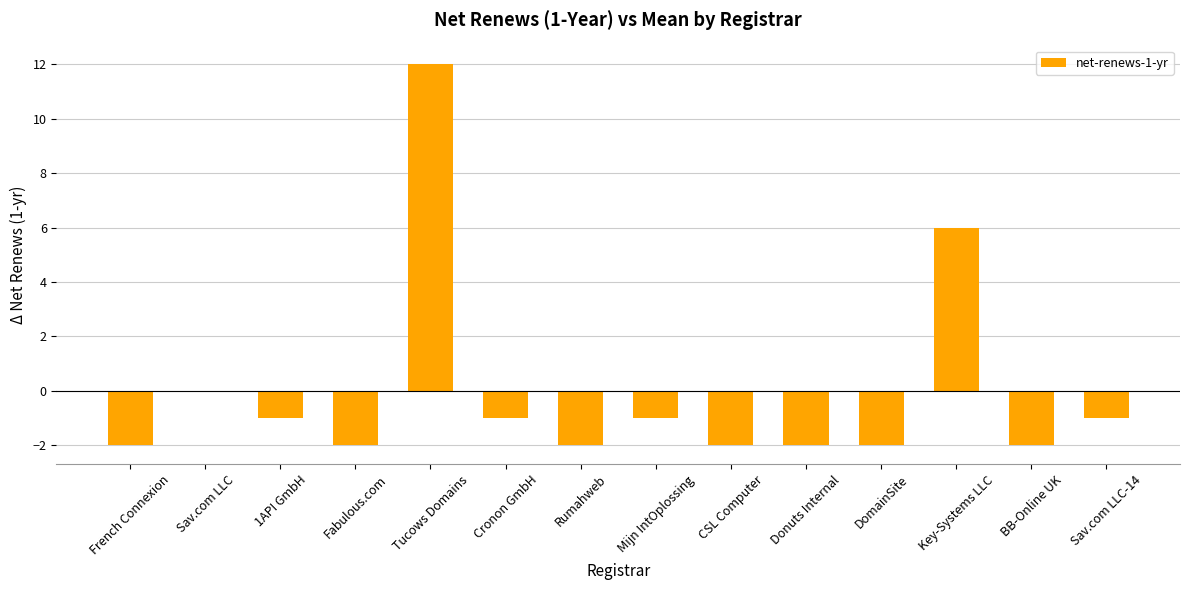

Reading right to left, extract all data points from this chart.

Sav.com LLC-14=-1	BB-Online UK=-2	Key-Systems LLC=6	DomainSite=-2	Donuts Internal=-2	CSL Computer=-2	Mijn IntOplossing=-1	Rumahweb=-2	Cronon GmbH=-1	Tucows Domains=12	Fabulous.com=-2	1API GmbH=-1	Sav.com LLC=0	French Connexion=-2